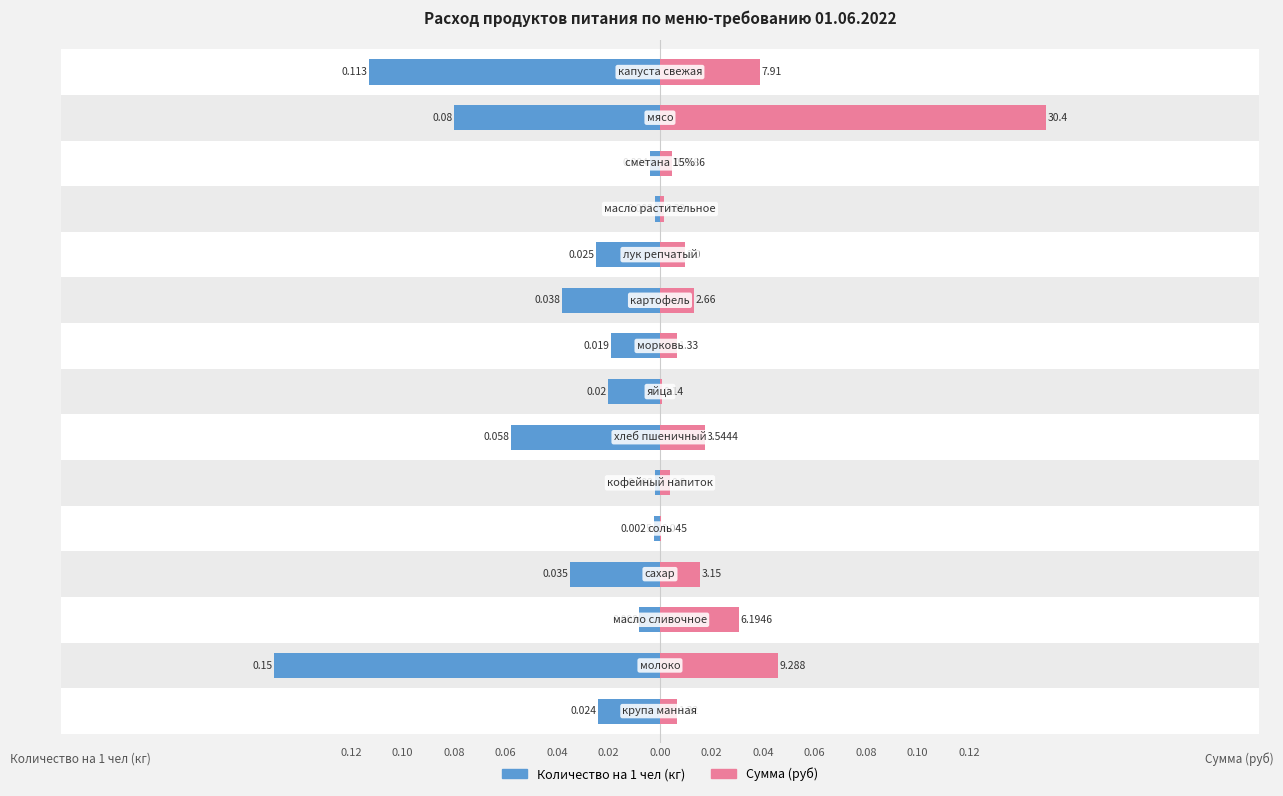

True or false: Количество на 1 чел (кг) has a value of -0.1 at 13.

False